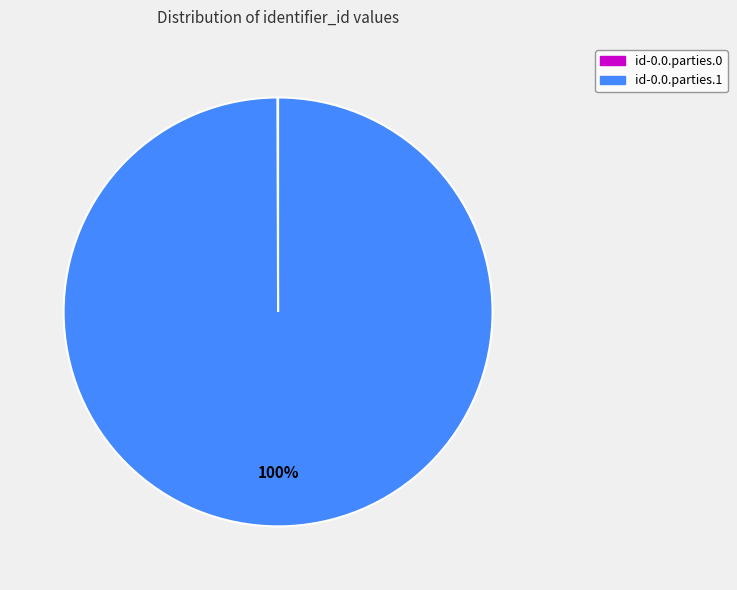

What is the largest slice in the pie chart?

id-0.0.parties.1